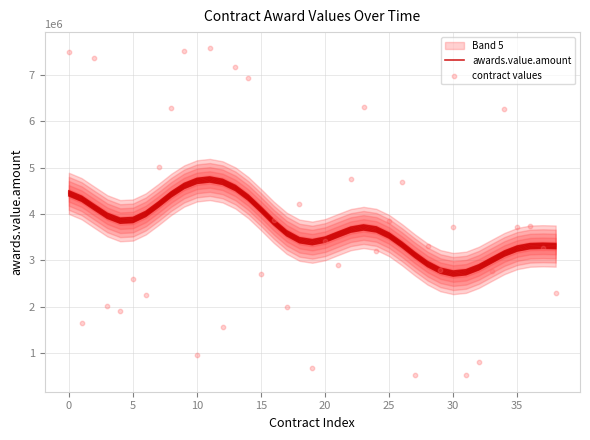

Is the value of awards.value.amount at 32 greater than the value of contract values at 24?

No